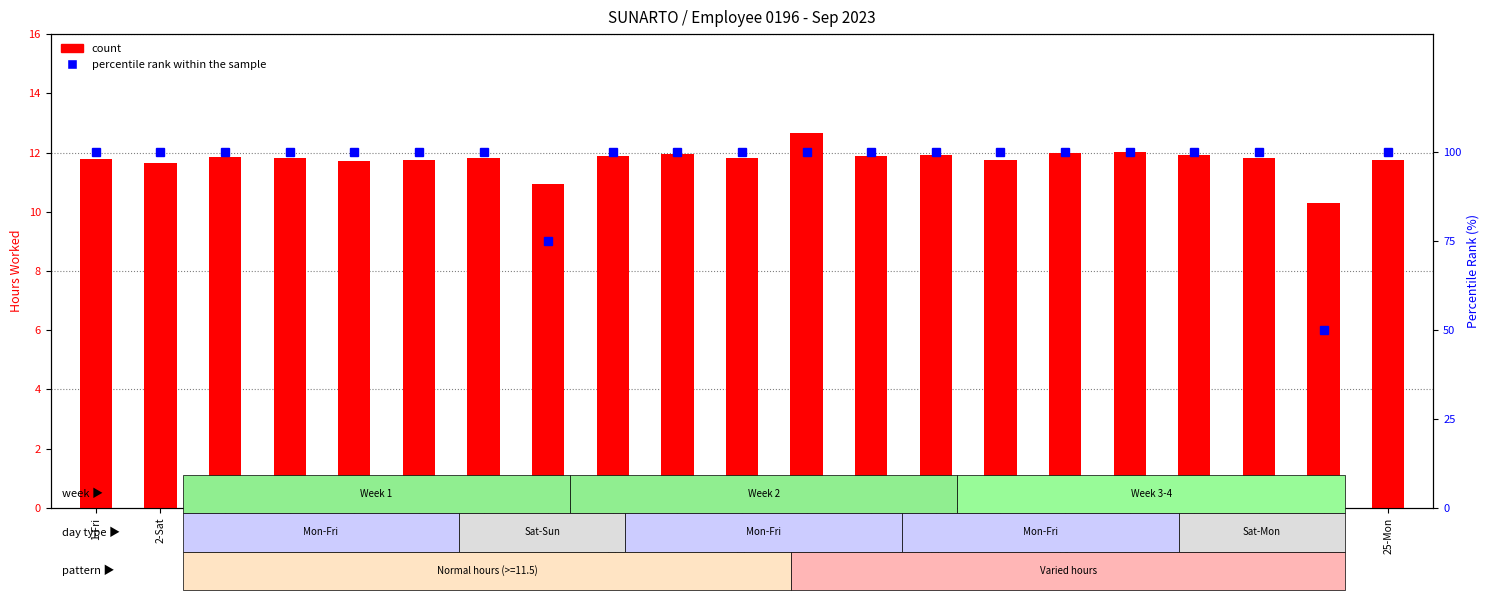

Which label corresponds to the largest value in the chart?

1-Fri